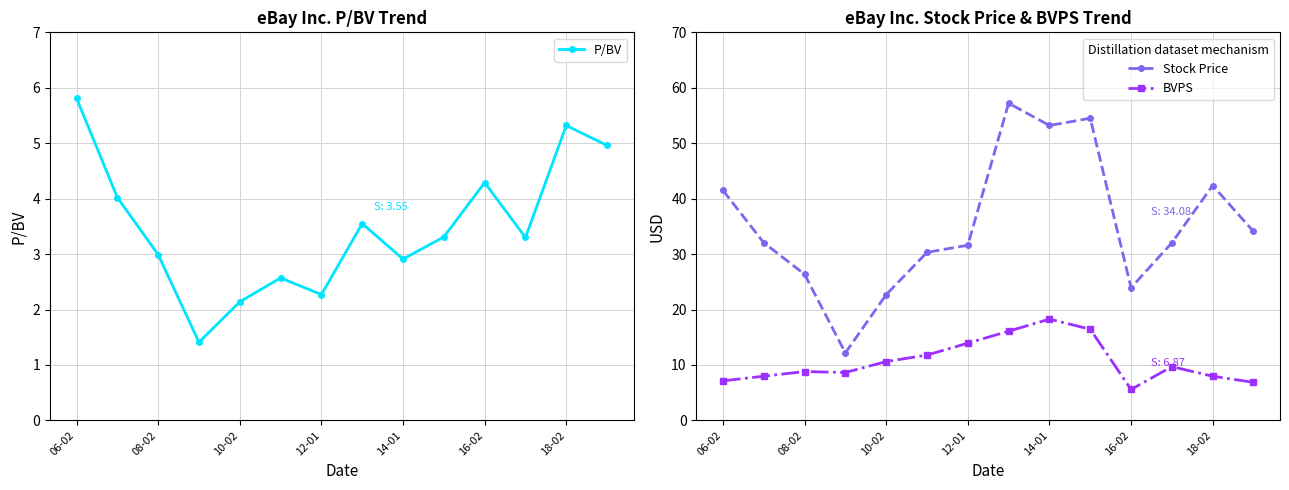

At which label does P/BV reach its peak?

06-02